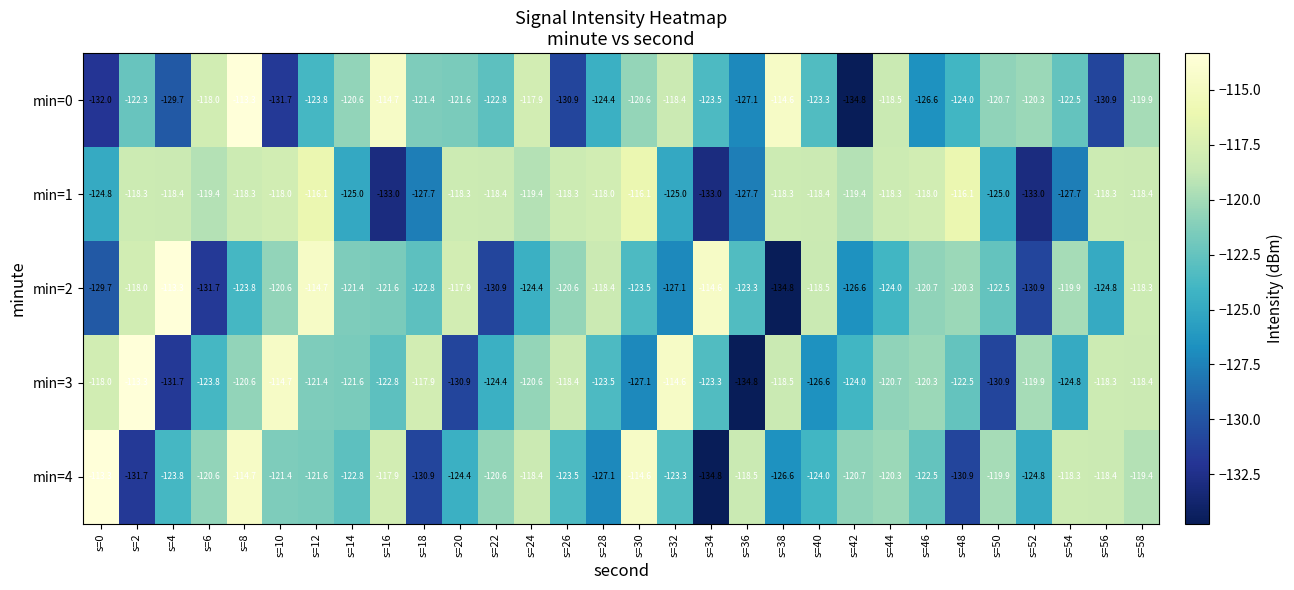

Is it true that min=2 equals -131.7 at s=6?

True